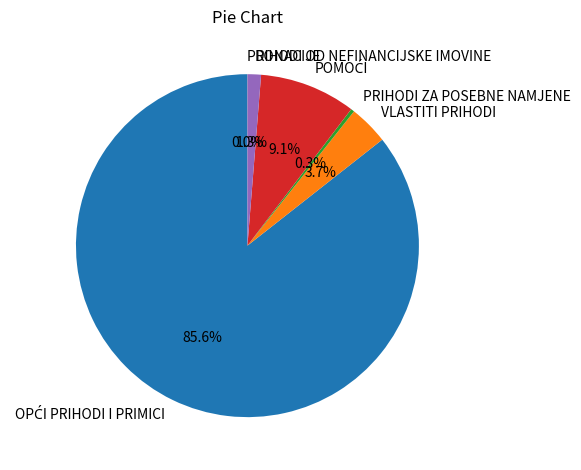

Is there a majority slice in this chart?

Yes